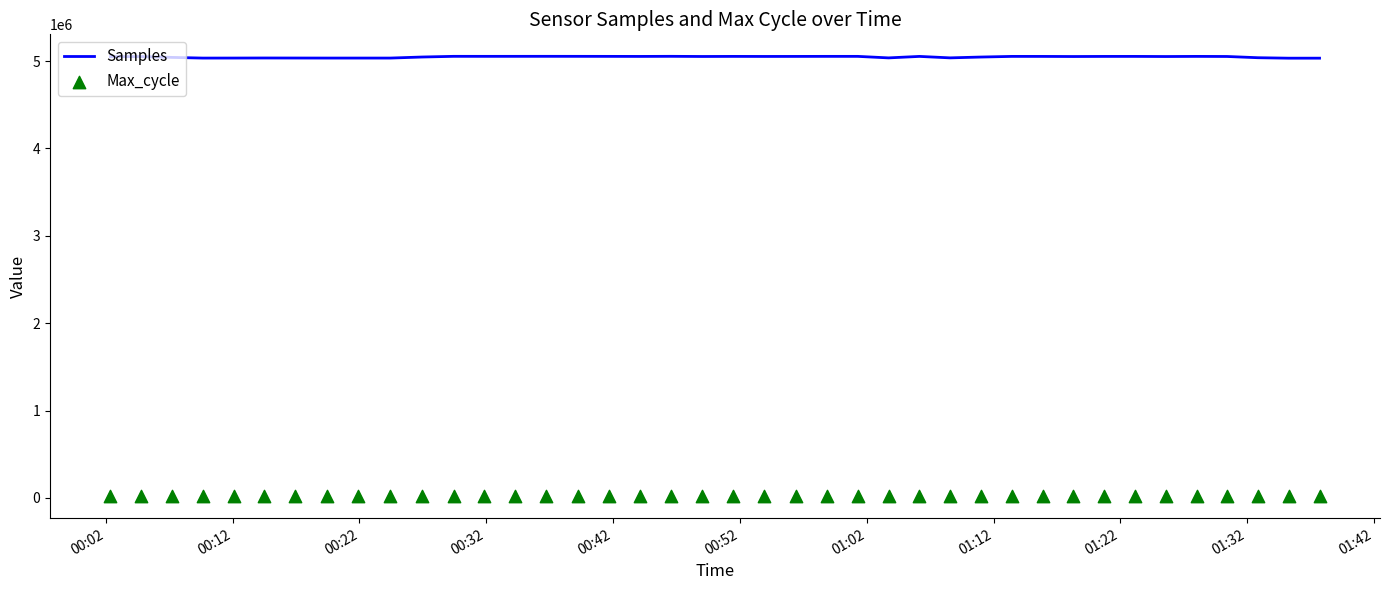

What are all the series names shown in the legend?

Samples, Max_cycle